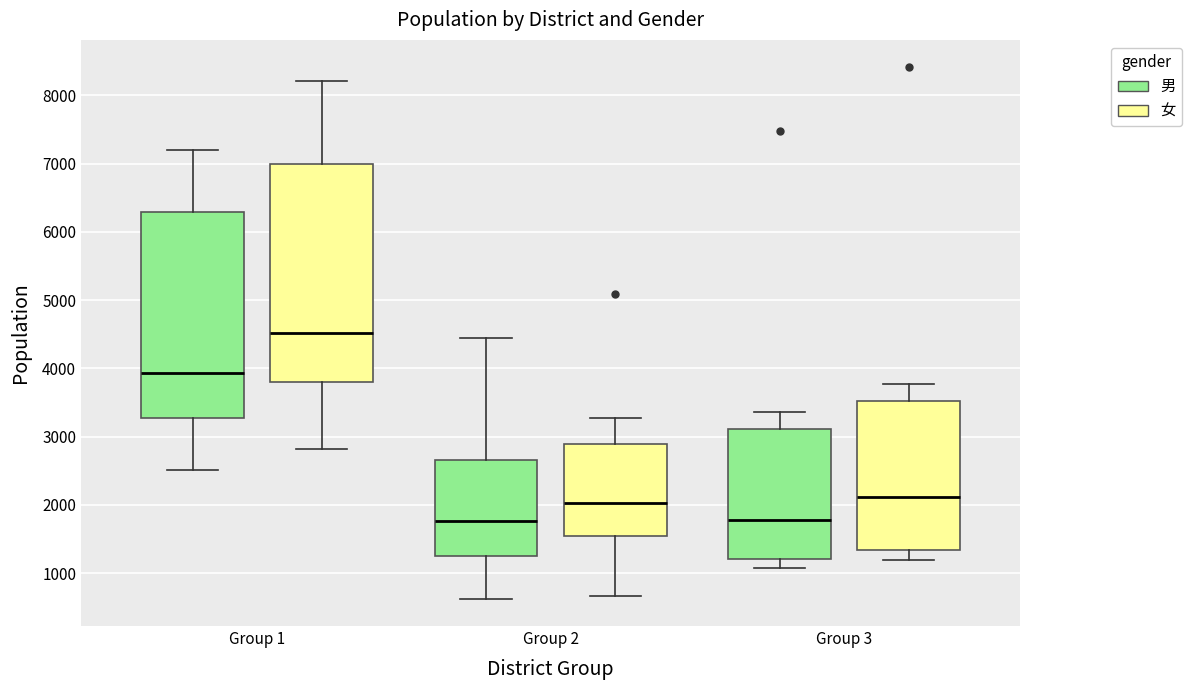

Comparing the boxes themselves (not the whiskers), which one is the tallest?

Group 1 (女)